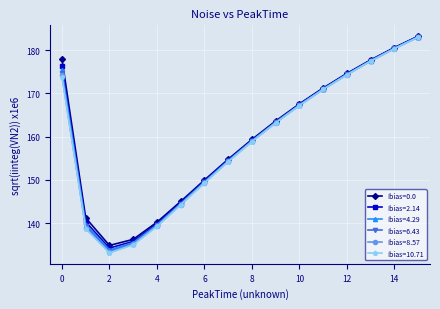

Count the number of categories in the chart.

16